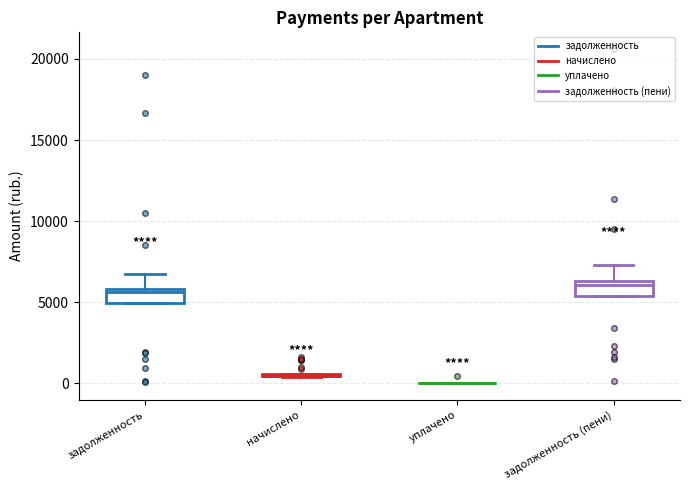

Reading left to right, transcribe this box plot: for each box, give where its median line is, the range the box spans, and where its two whiskers end, as read against the y-axis. The values are not printed on the chart, so give them approximately, as read against the axis.

задолженность: median 5500, box 5000 to 6000, whiskers 5000 to 6500
начислено: box collapsed to a line at 500, whiskers 500 to 500
уплачено: box collapsed to a line at 0, whiskers 0 to 0
задолженность (пени): median 6000, box 5500 to 6500, whiskers 5500 to 7500